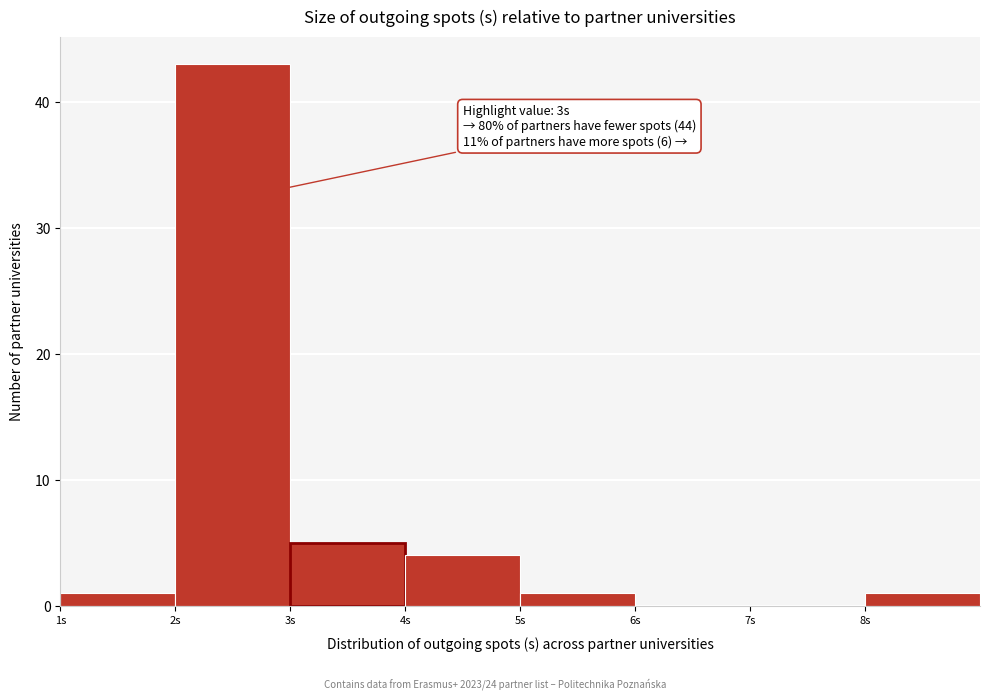

Over which range of the x-axis is the bar tallest?

2 to 3